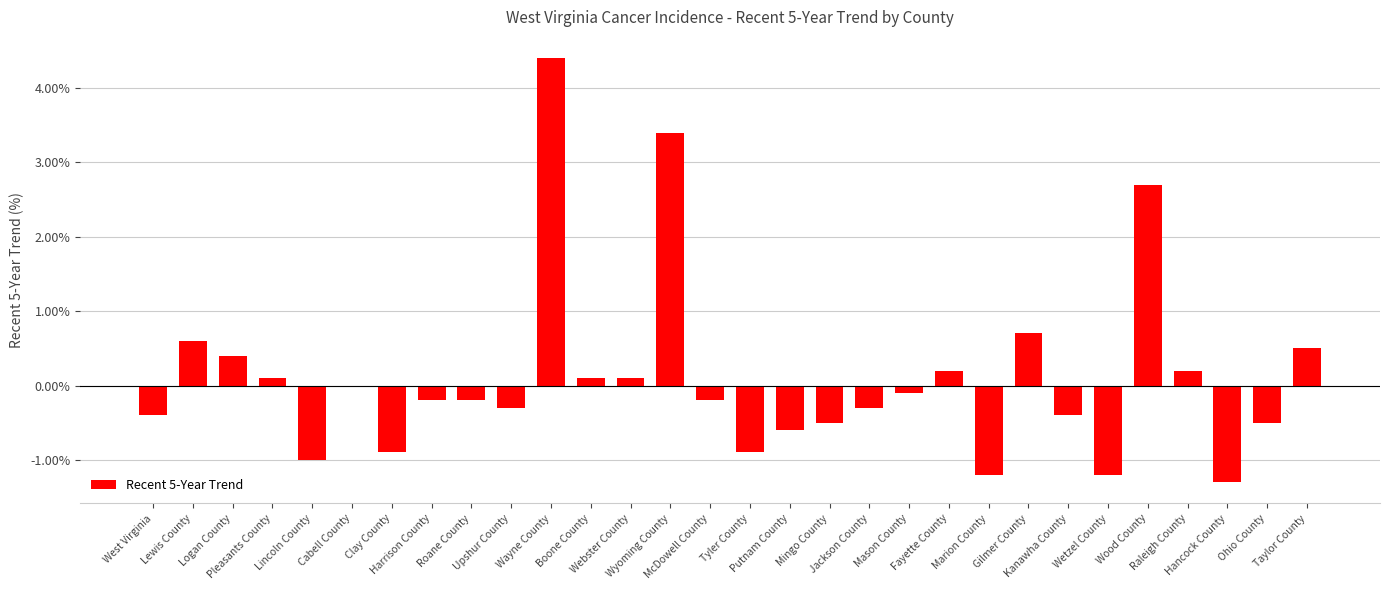

Reading left to right, what are all the values shown in this chart?

West Virginia=-0.4	Lewis County=0.6	Logan County=0.4	Pleasants County=0.1	Lincoln County=-1.0	Cabell County=0.0	Clay County=-0.9	Harrison County=-0.2	Roane County=-0.2	Upshur County=-0.3	Wayne County=4.4	Boone County=0.1	Webster County=0.1	Wyoming County=3.4	McDowell County=-0.2	Tyler County=-0.9	Putnam County=-0.6	Mingo County=-0.5	Jackson County=-0.3	Mason County=-0.1	Fayette County=0.2	Marion County=-1.2	Gilmer County=0.7	Kanawha County=-0.4	Wetzel County=-1.2	Wood County=2.7	Raleigh County=0.2	Hancock County=-1.3	Ohio County=-0.5	Taylor County=0.5